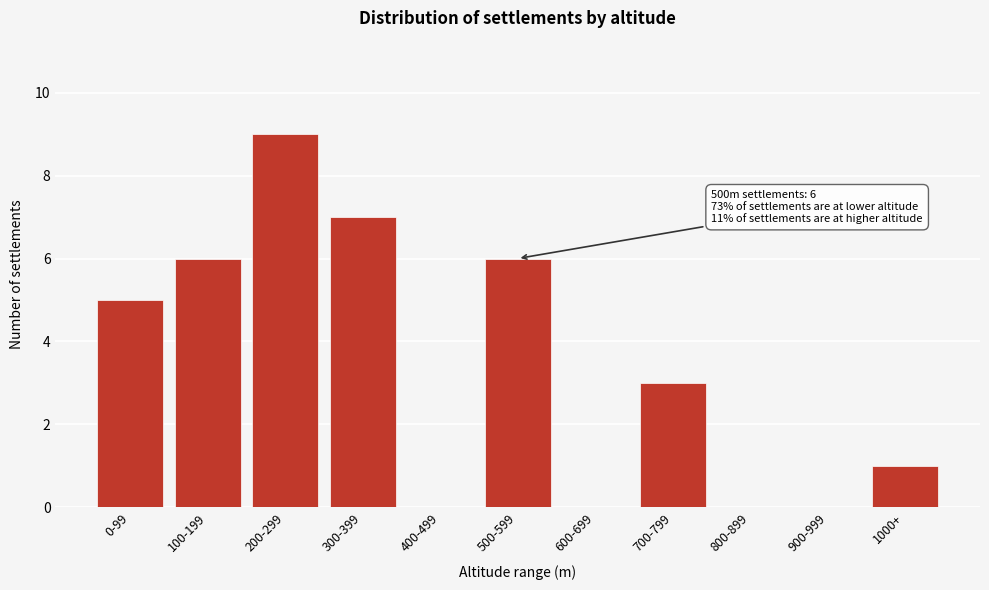

Reading left to right, list all the values displayed in this chart.

0-99=5	100-199=6	200-299=9	300-399=7	400-499=0	500-599=6	600-699=0	700-799=3	800-899=0	900-999=0	1000+=1